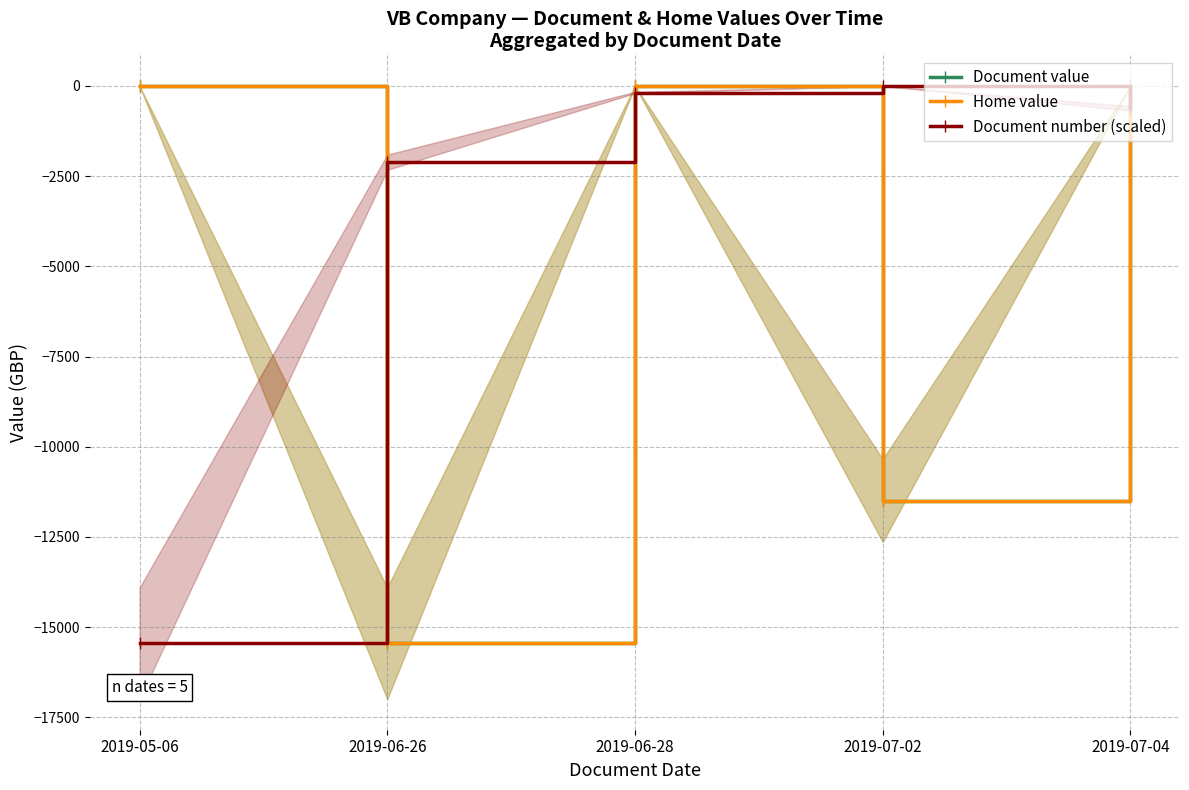

Where is the first local minimum for Home value?

2019-06-26